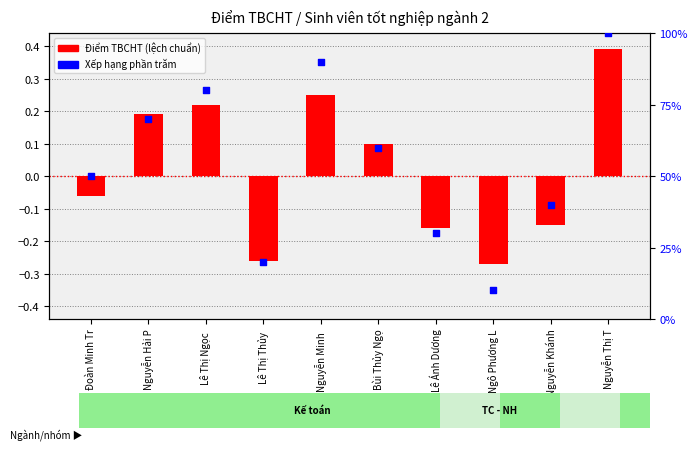

Which series reaches the maximum Y coordinate?

Xếp hạng phần trăm